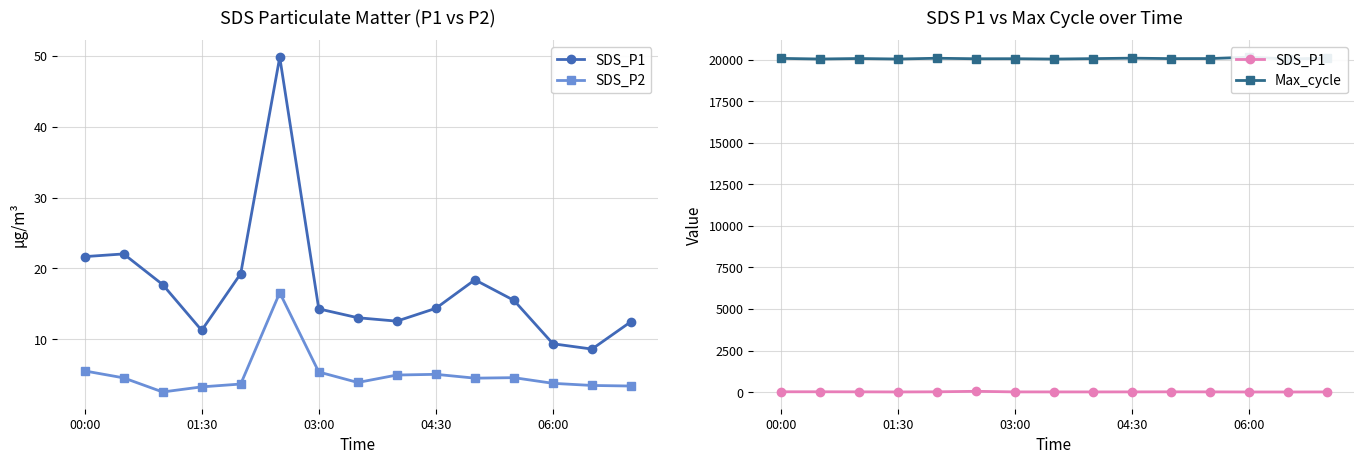

What is the value of the SDS_P1 point at the 12th from the left?

15.5